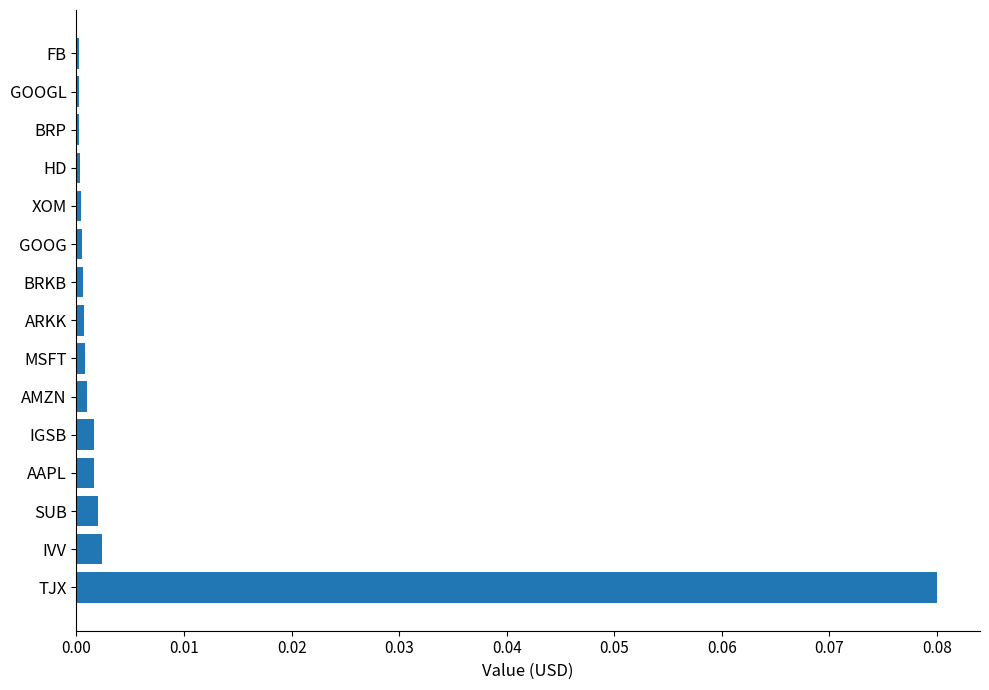

At which category does the chart reach its peak across all series?

TJX